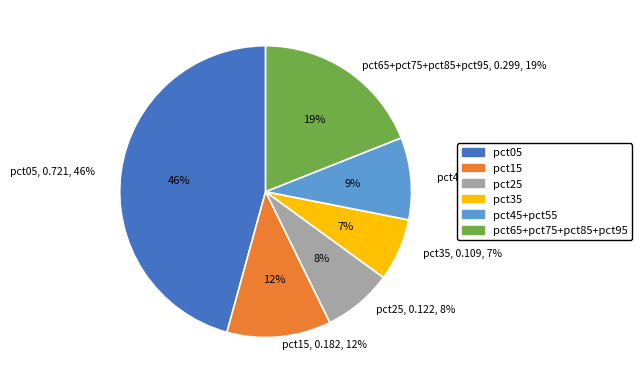

Which slice is the largest?

pct05